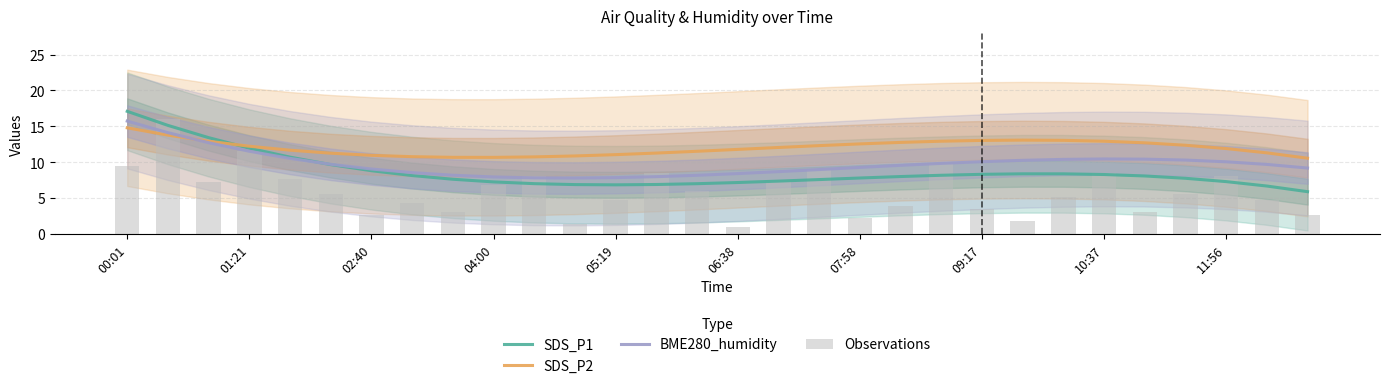

Rank the series by their average value, from highest to lowest.

SDS_P2, BME280_humidity, SDS_P1, Observations